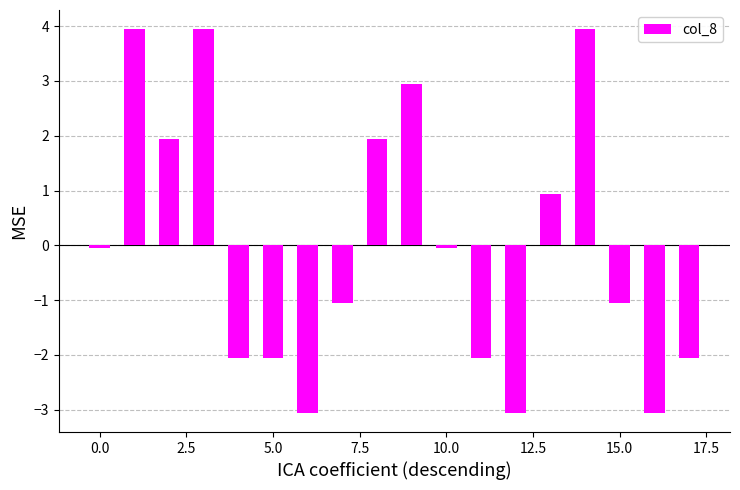

What is the value of the 2nd bar from the left?

3.9